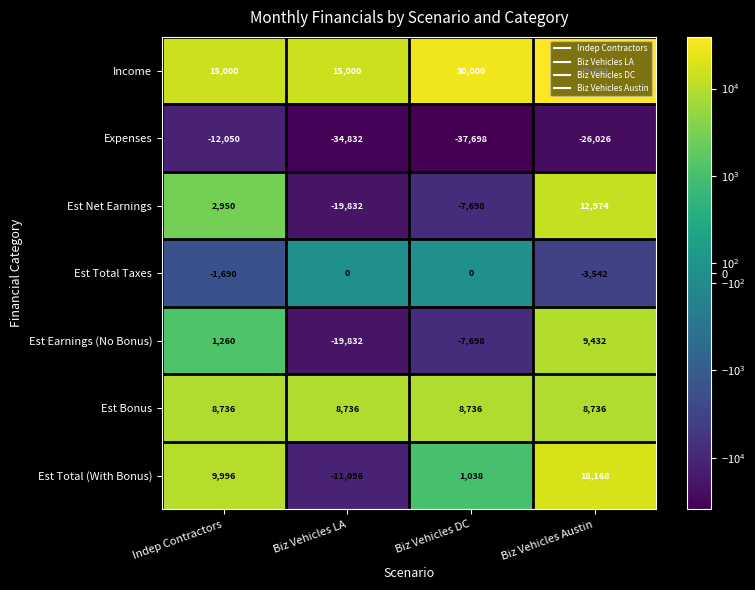

What is the greatest value displayed?

39000